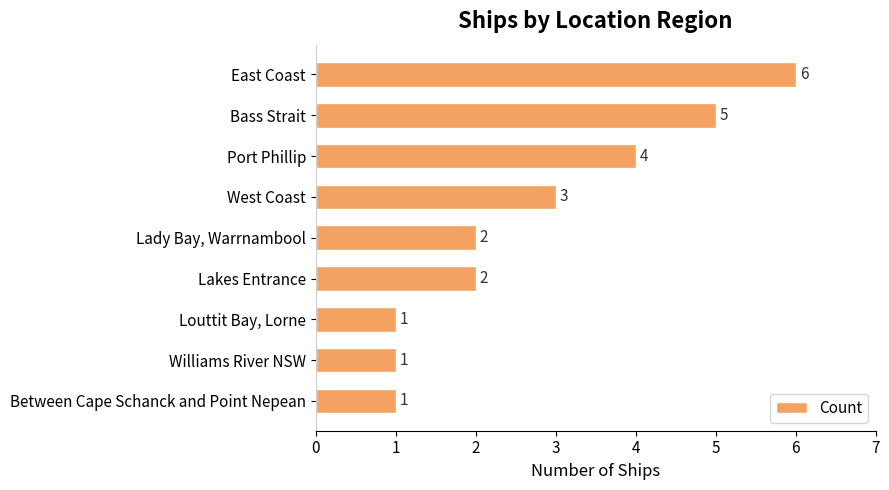

What is the sum of all values?

25